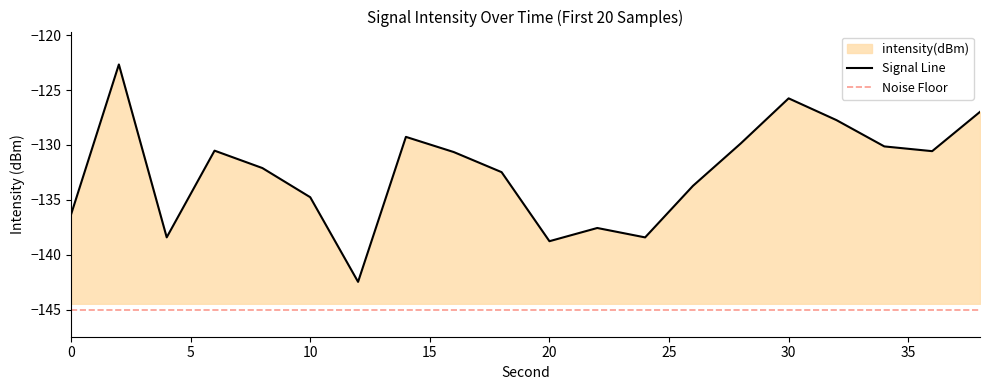

What is the change in value from 4 to 18?

+5.9